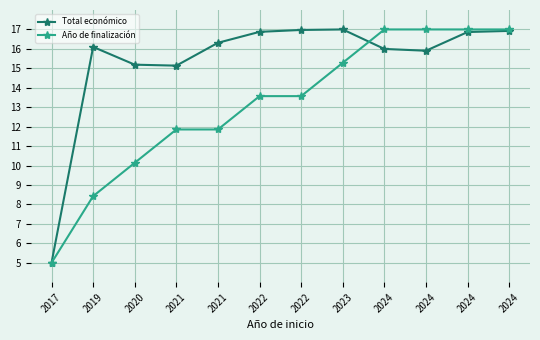

Is this an area chart (filled region under the line)?

No